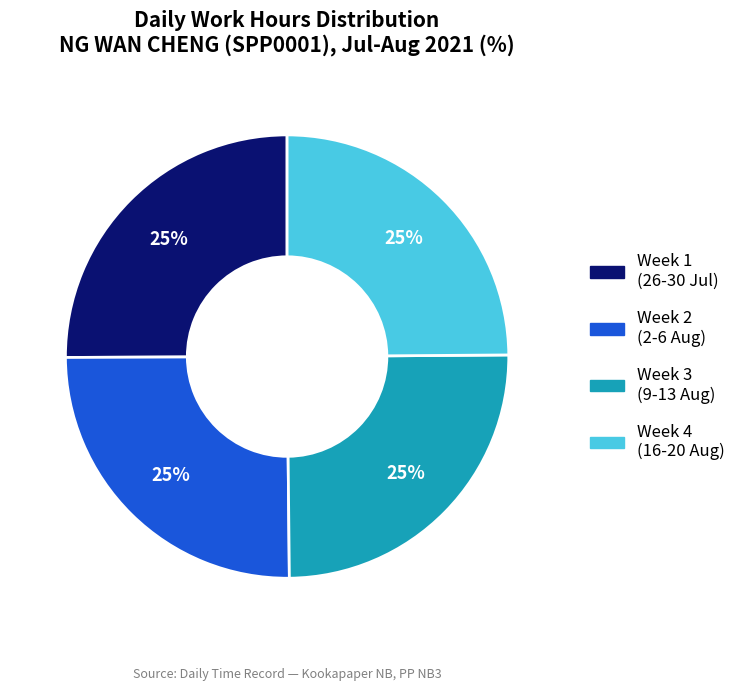

How many slices are in this pie chart?

4